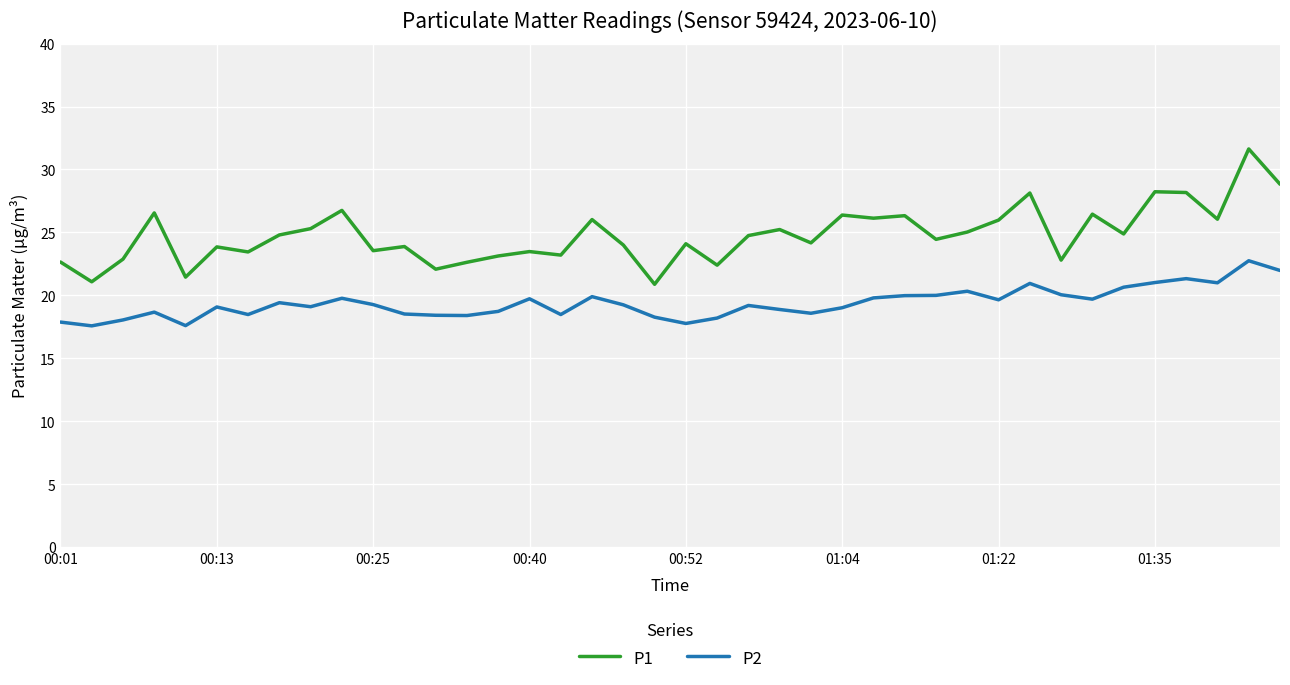

Rank the series by their average value, from lowest to highest.

P2, P1